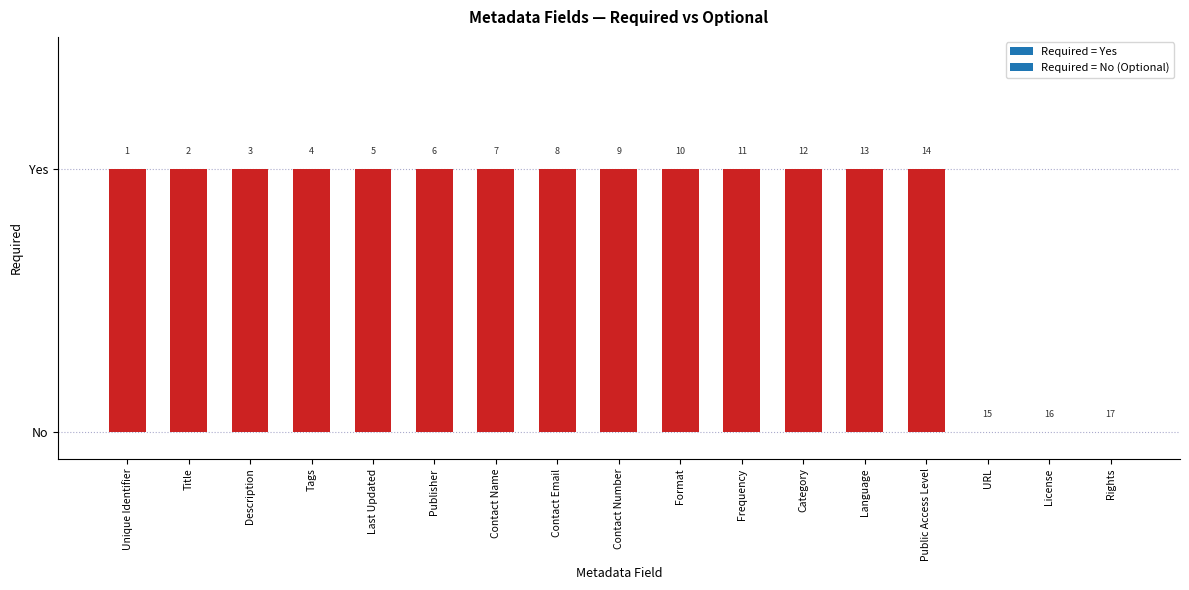

How many positive values are there?

14